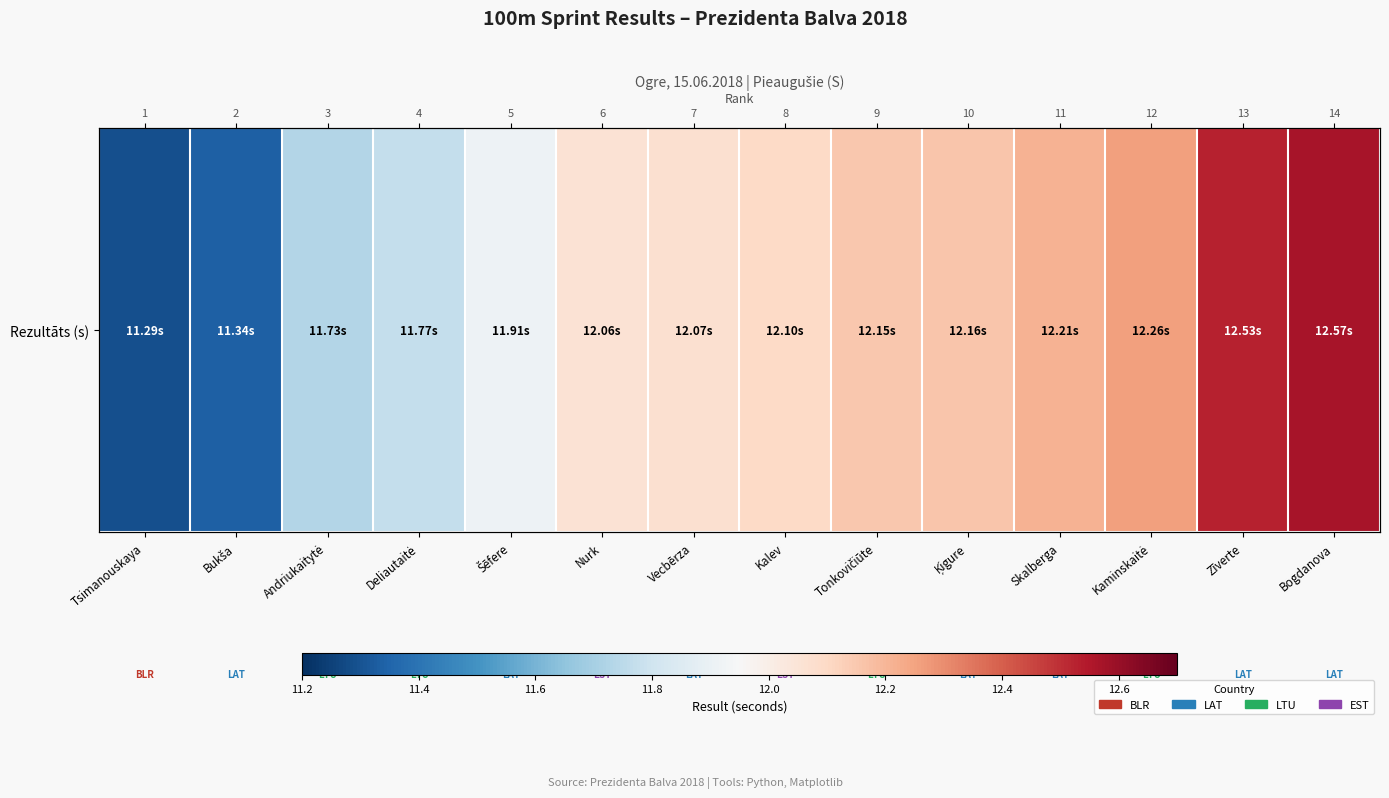

The value at Kalev is 5.1. True or false?

False